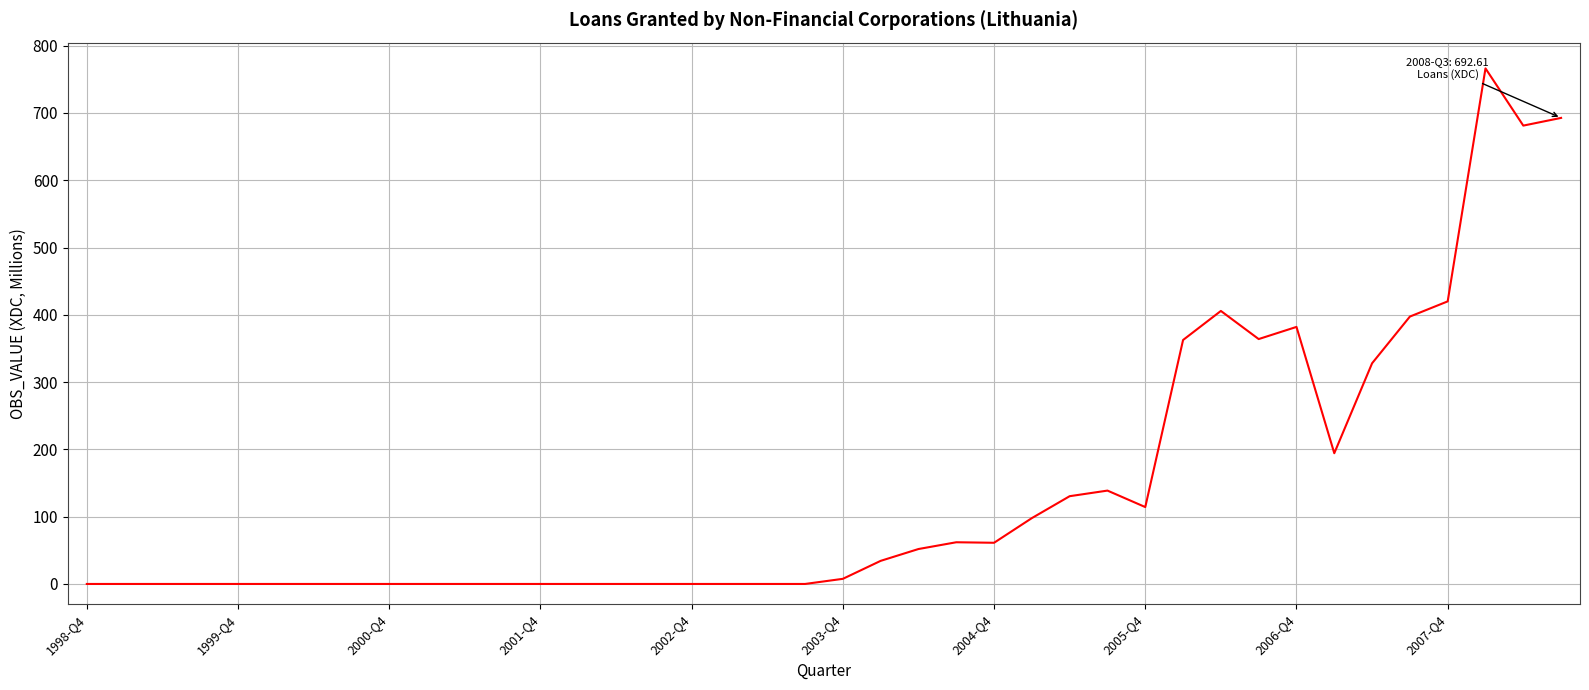

Is this an area chart (filled region under the line)?

No